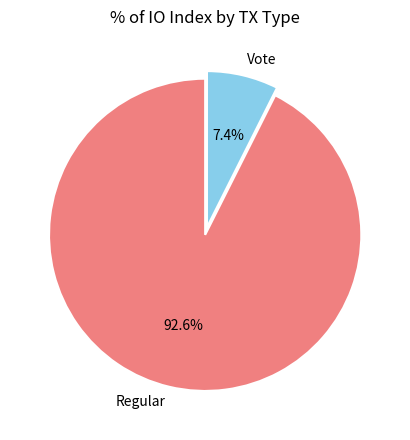

What is the majority slice?

Regular